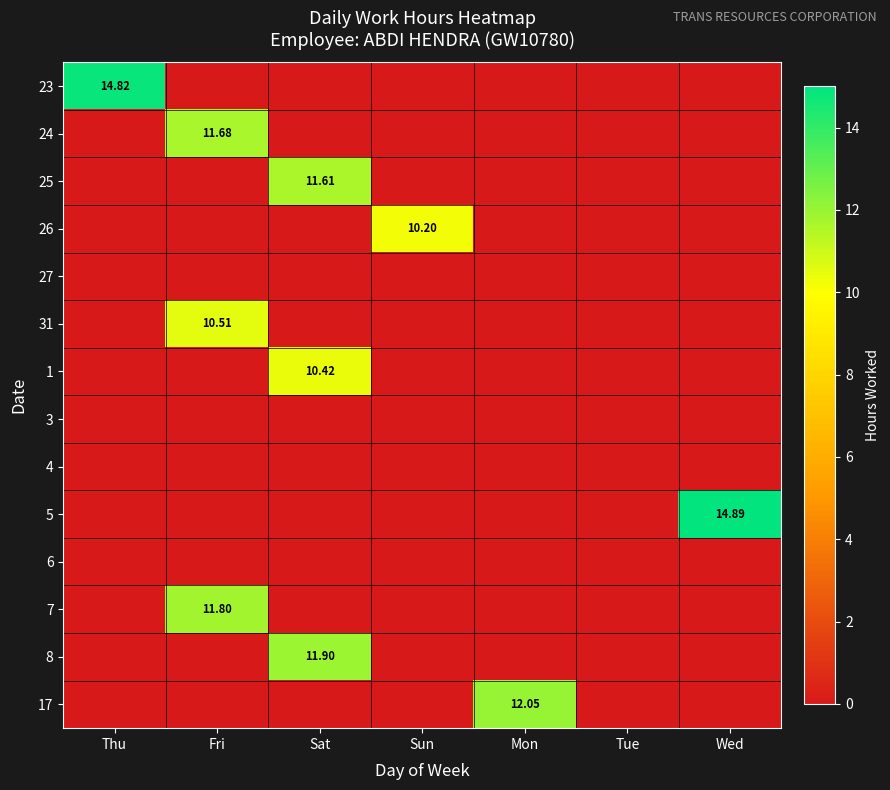

List the labels in order of 31 value, smallest first.

Thu, Sat, Sun, Mon, Tue, Wed, Fri